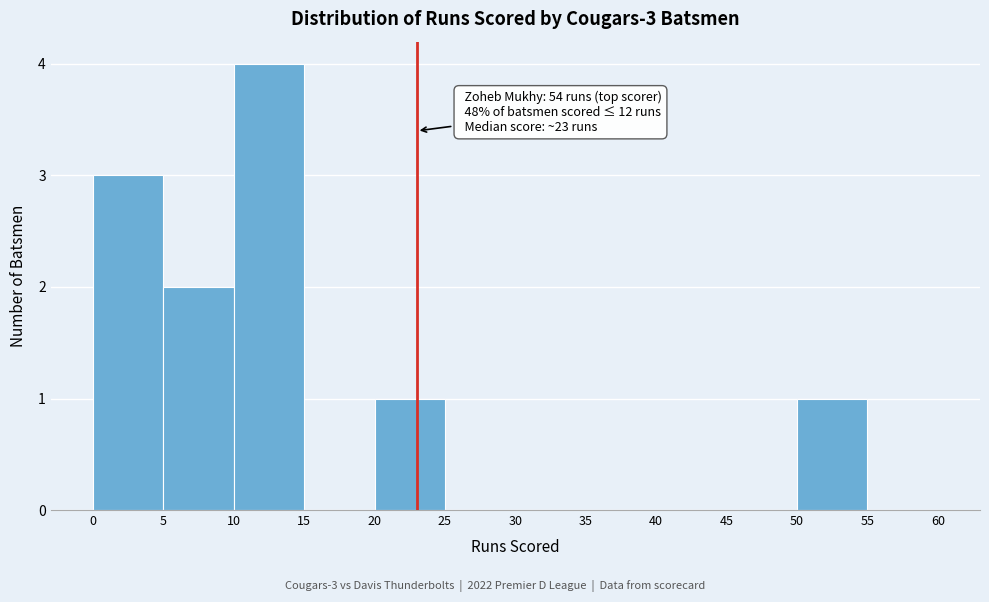

Over which range of the x-axis is the bar tallest?

10 to 15